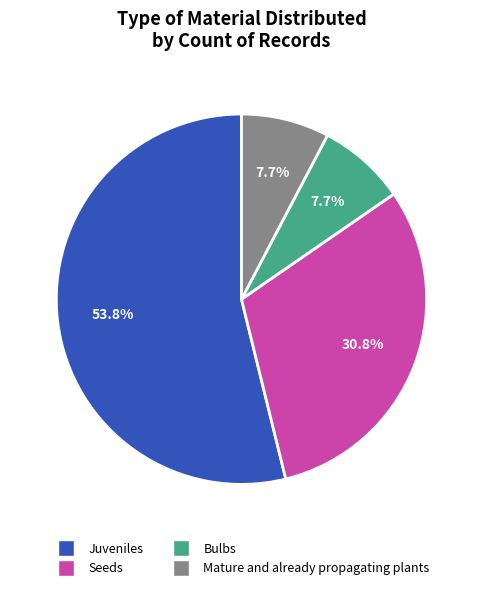

What portion of the pie excludes Bulbs?

92.3%